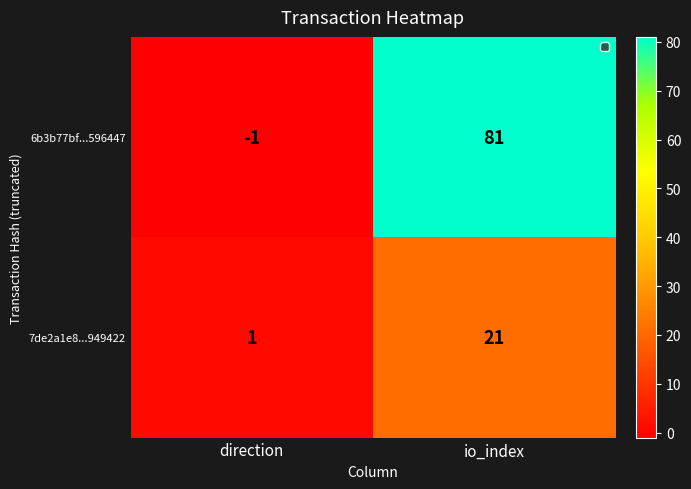

Count the number of categories in the chart.

2